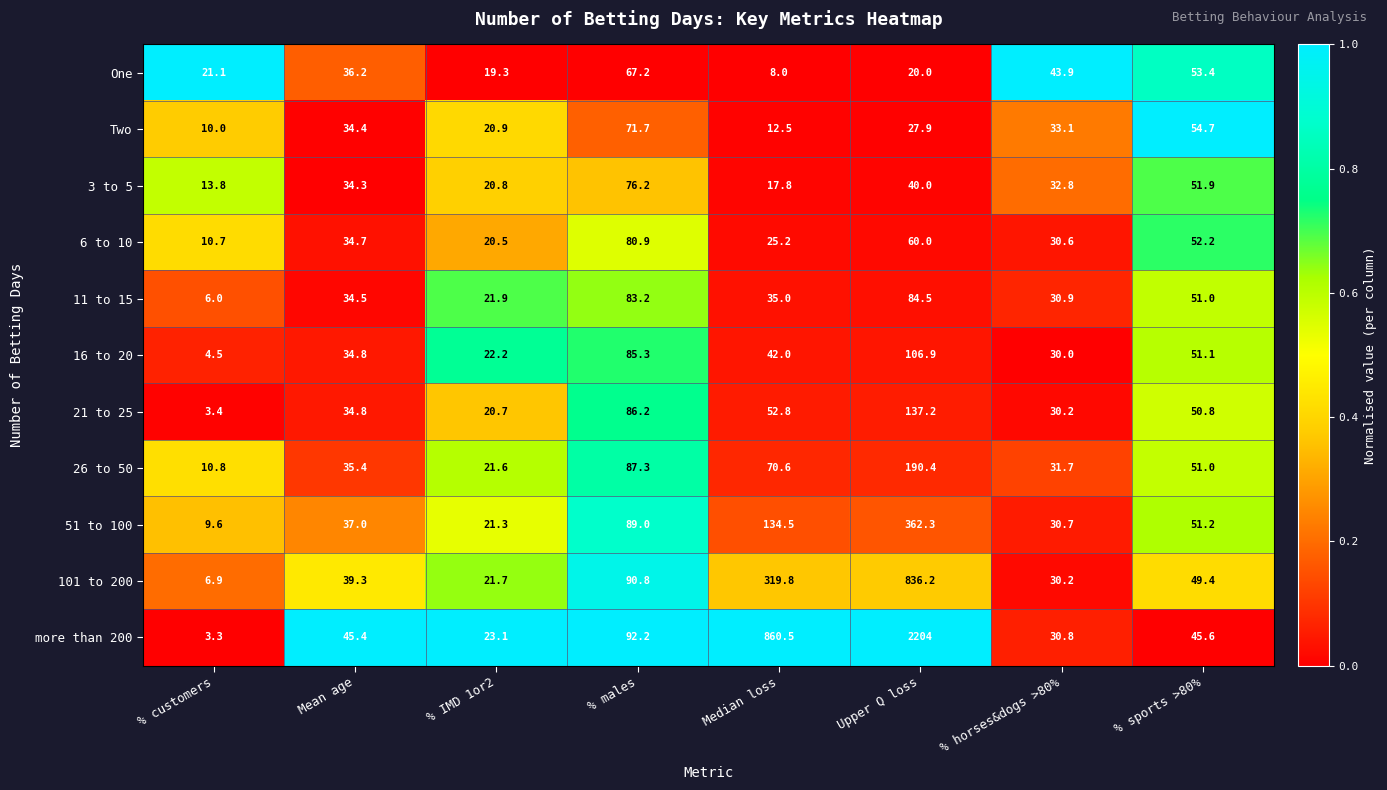

Which series has the largest total across all categories?

more than 200